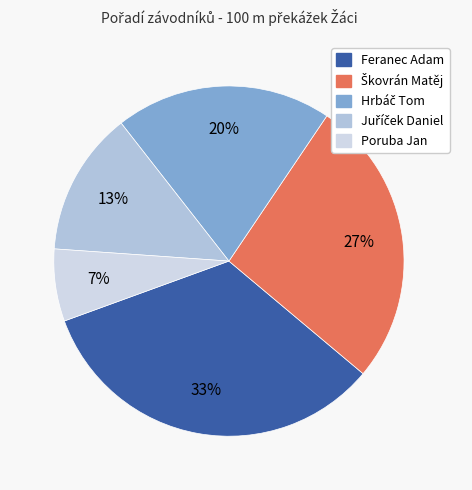

Is there any slice that represents more than half of the pie?

No